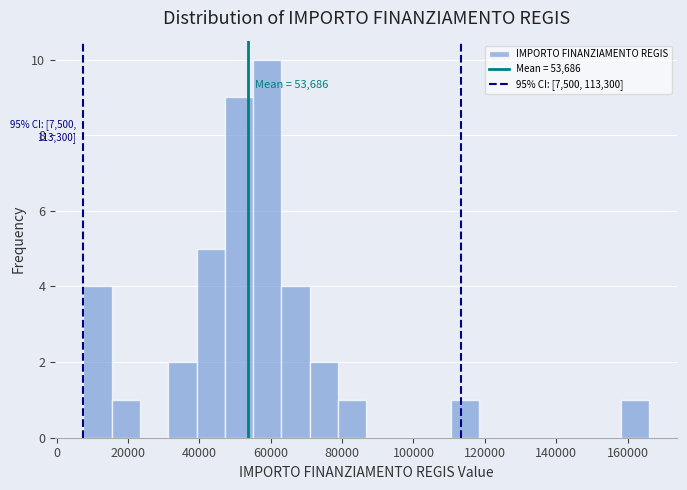

Read against the x-axis, roughly where is the centre of the tallest bar?

60000